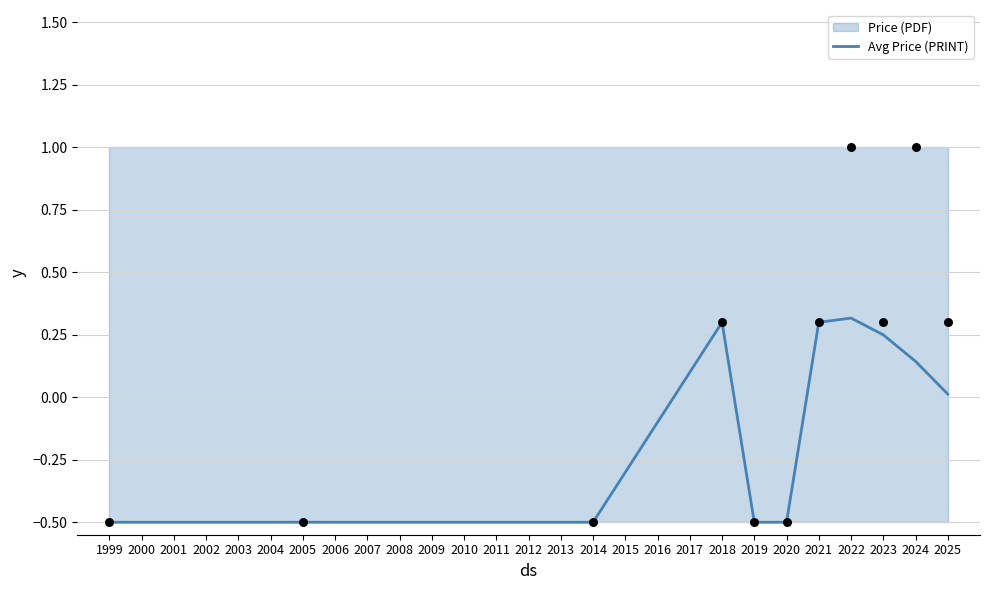

What is the maximum value for Avg Price (PRINT)?

0.3